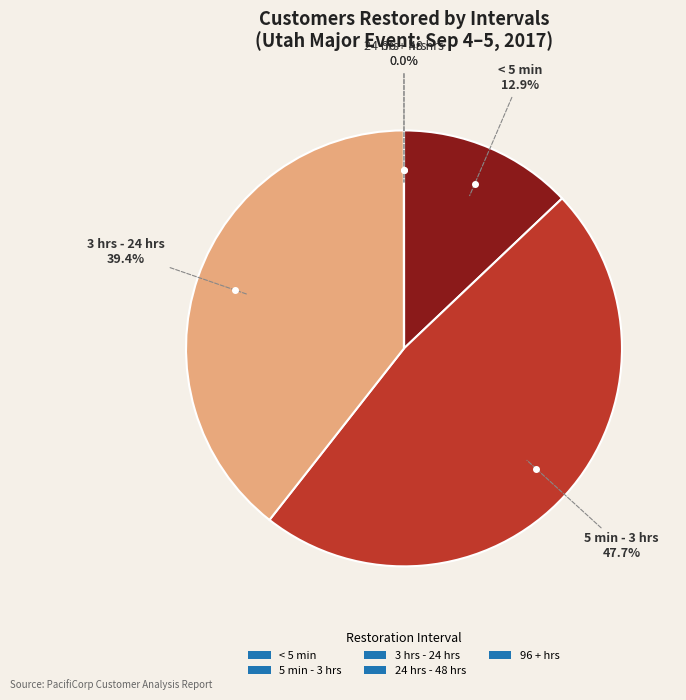

Which category has the biggest portion of the pie?

5 min - 3 hrs